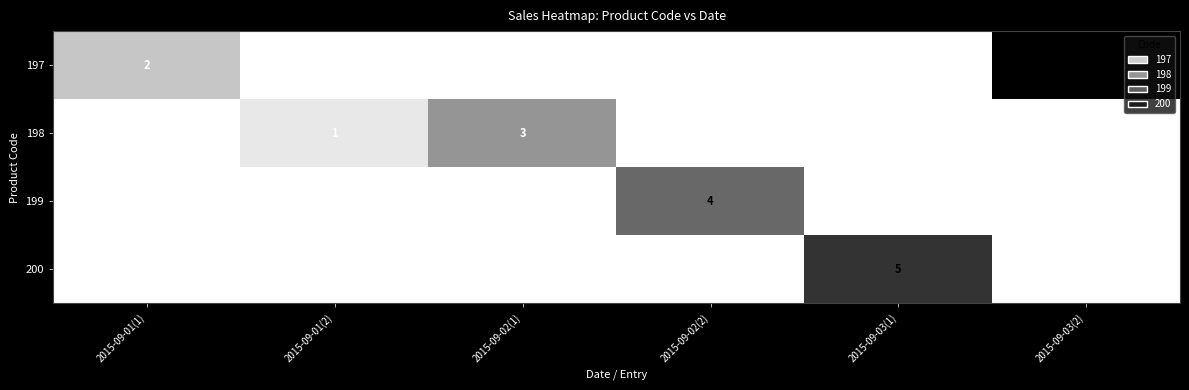

The value of 197 at 2015-09-01(1) is 2. True or false?

True